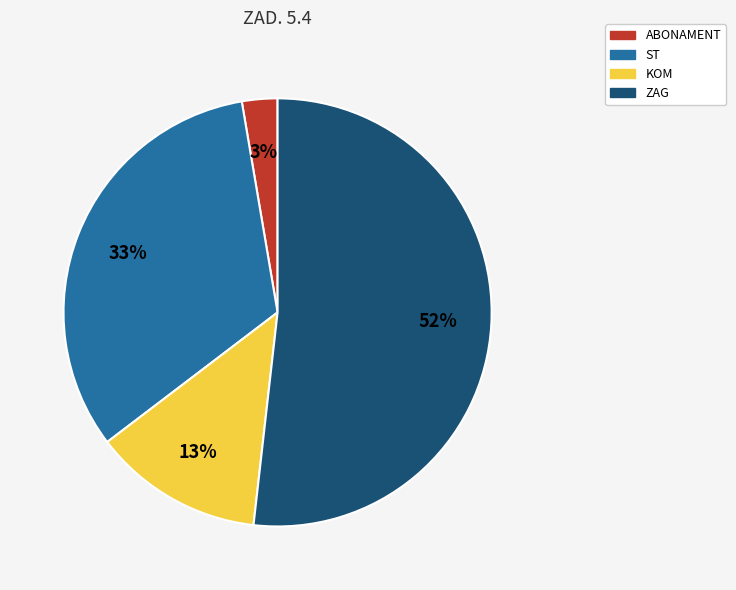

True or false: ABONAMENT accounts for 3% of the total.

True